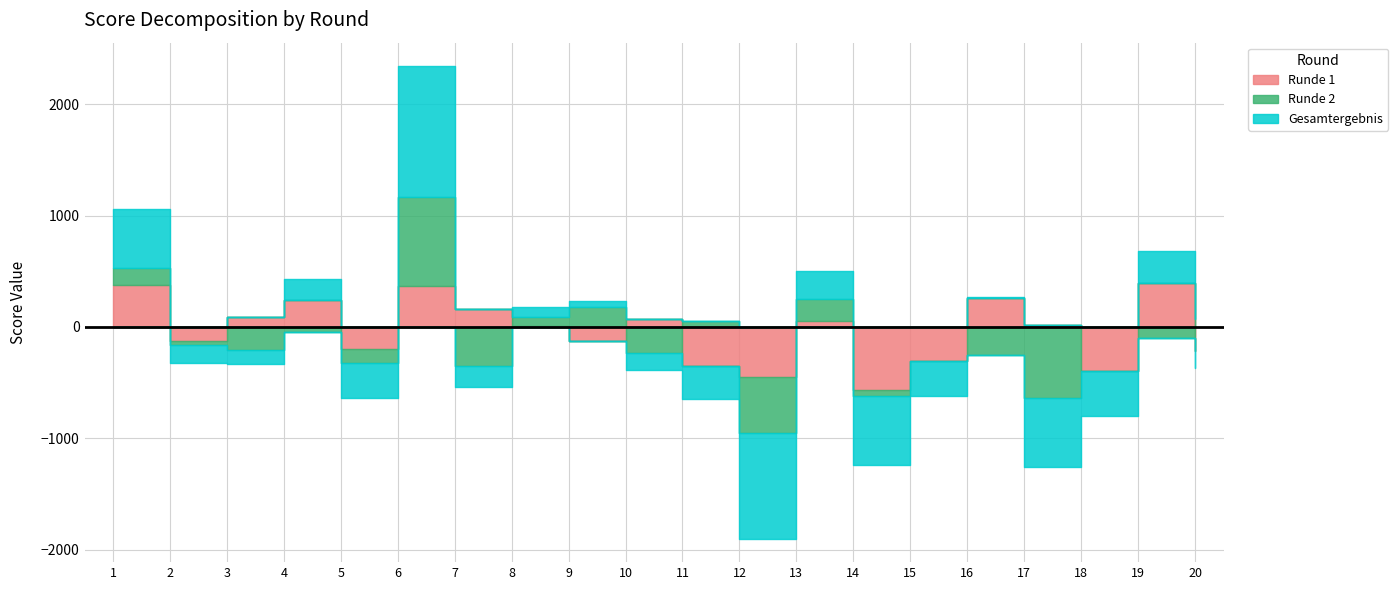

Which series has the largest total across all categories?

Runde 1